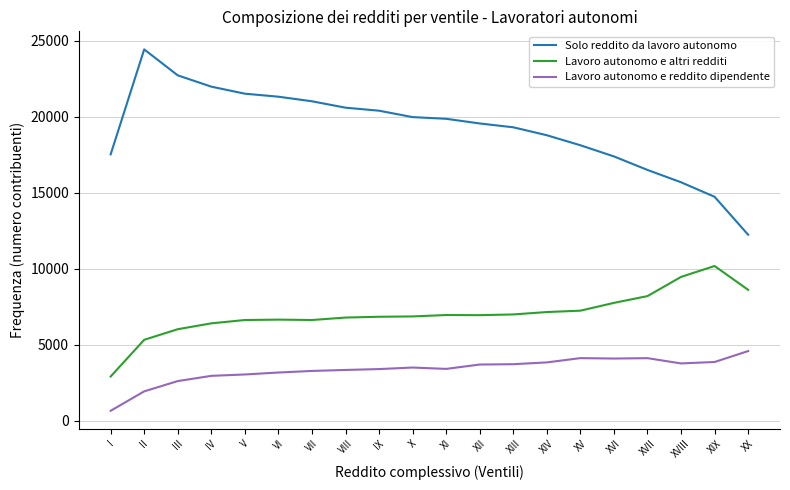

At which category does the chart reach its peak across all series?

II